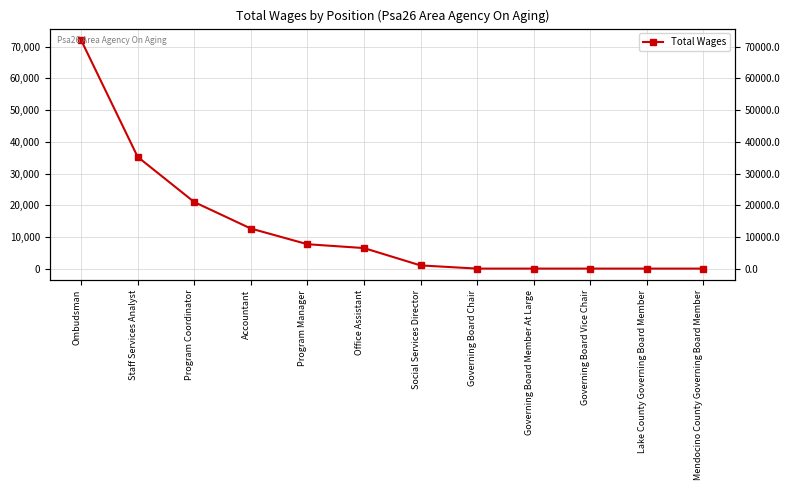

At which category does the chart reach its peak across all series?

Ombudsman